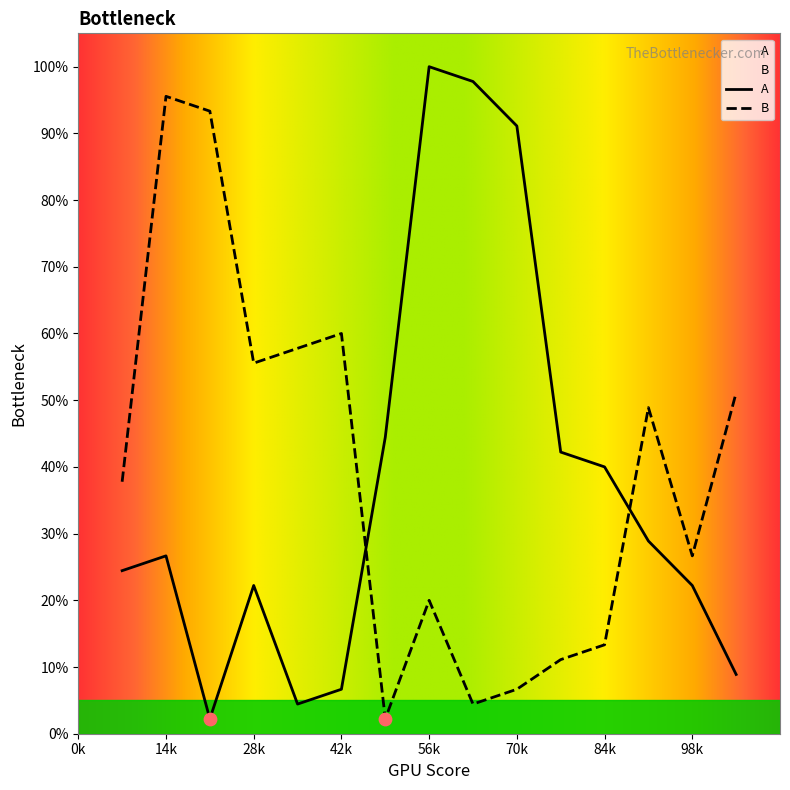

Which series contains the highest Y value?

A